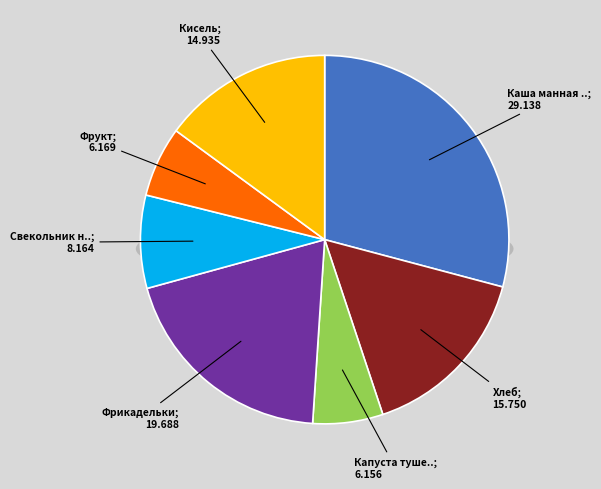

Count the number of slices in the pie.

7